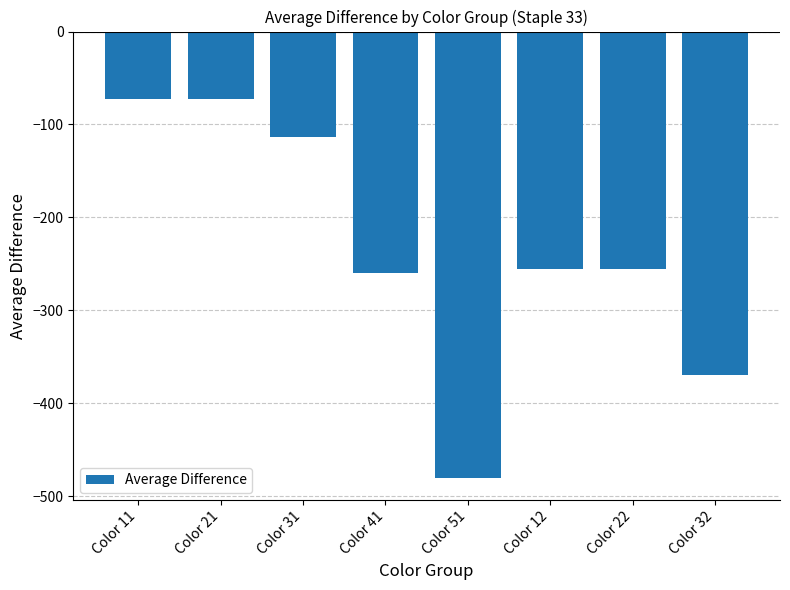

Reading left to right, transcribe all the data shown in this chart.

Color 11=-73	Color 21=-73	Color 31=-113	Color 41=-260	Color 51=-480	Color 12=-255	Color 22=-255	Color 32=-370